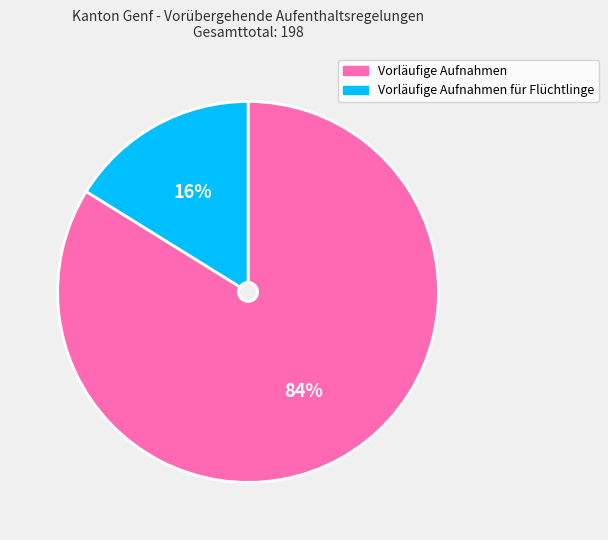

How many segments does this pie chart have?

2